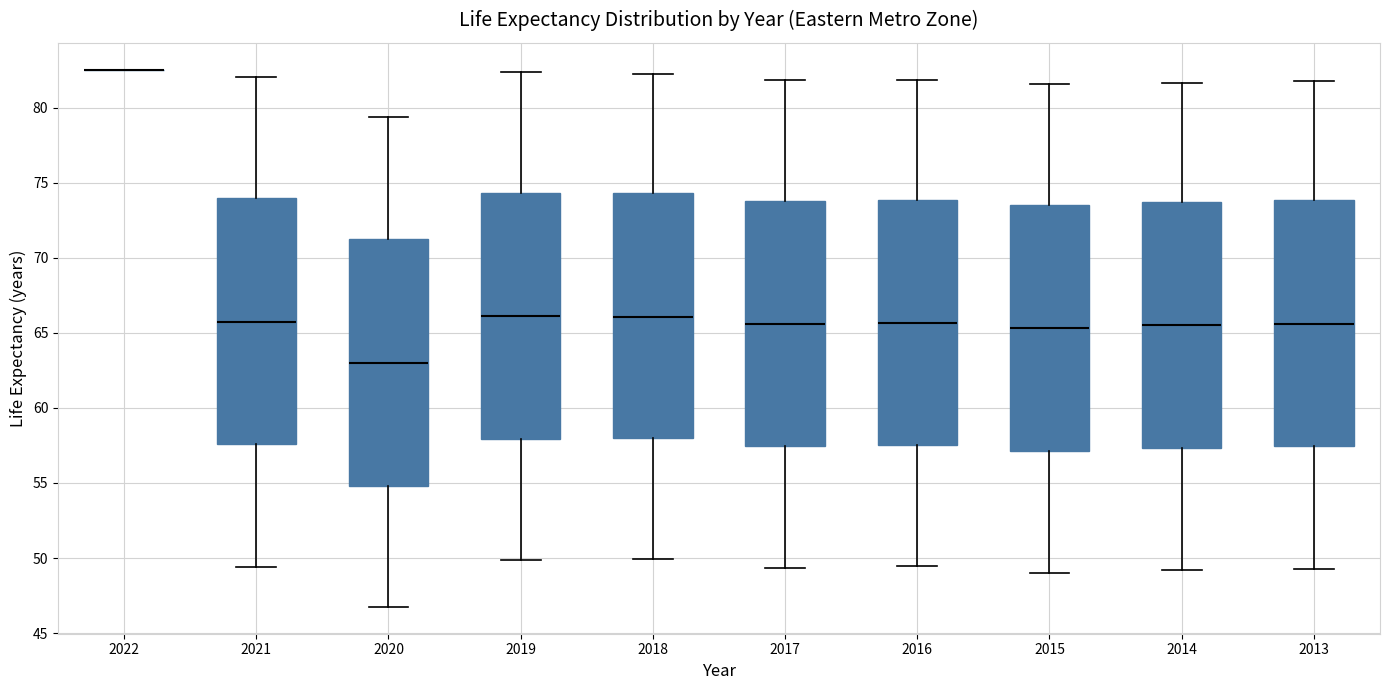

Reading left to right, transcribe this box plot: for each box, give where its median line is, the range the box spans, and where its two whiskers end, as read against the y-axis. The values are not printed on the chart, so give them approximately, as read against the axis.

2022: box collapsed to a line at 82.5, whiskers 82.5 to 82.5
2021: median 65.5, box 57.5 to 74.0, whiskers 49.5 to 82.0
2020: median 63.0, box 55.0 to 71.0, whiskers 47.0 to 79.5
2019: median 66.0, box 58.0 to 74.5, whiskers 50.0 to 82.5
2018: median 66.0, box 58.0 to 74.5, whiskers 50.0 to 82.0
2017: median 65.5, box 57.5 to 74.0, whiskers 49.5 to 82.0
2016: median 65.5, box 57.5 to 74.0, whiskers 49.5 to 82.0
2015: median 65.5, box 57.0 to 73.5, whiskers 49.0 to 81.5
2014: median 65.5, box 57.5 to 73.5, whiskers 49.0 to 81.5
2013: median 65.5, box 57.5 to 74.0, whiskers 49.5 to 82.0